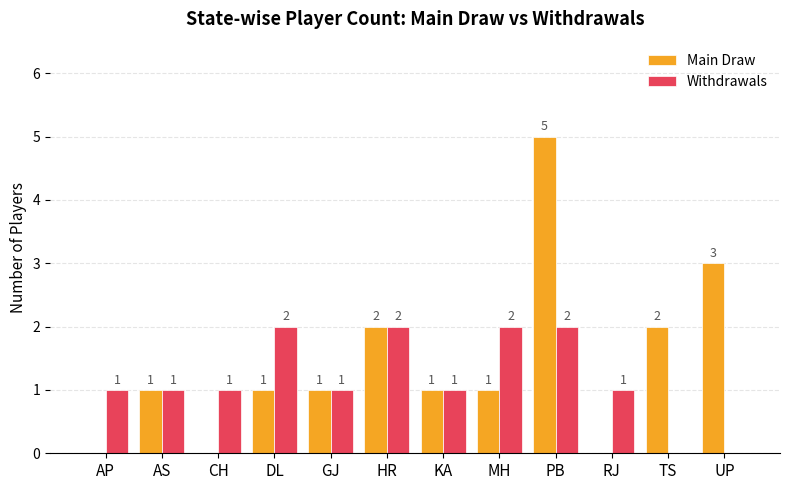

At which category is the sum across all series the highest?

PB